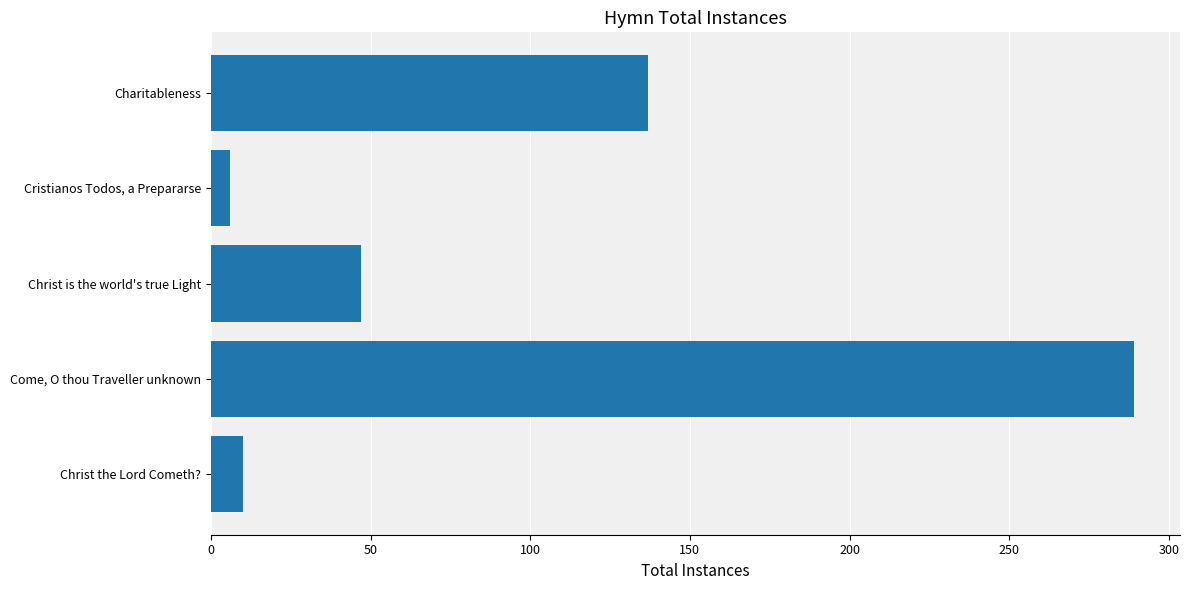

How many data points are less than 47?

2